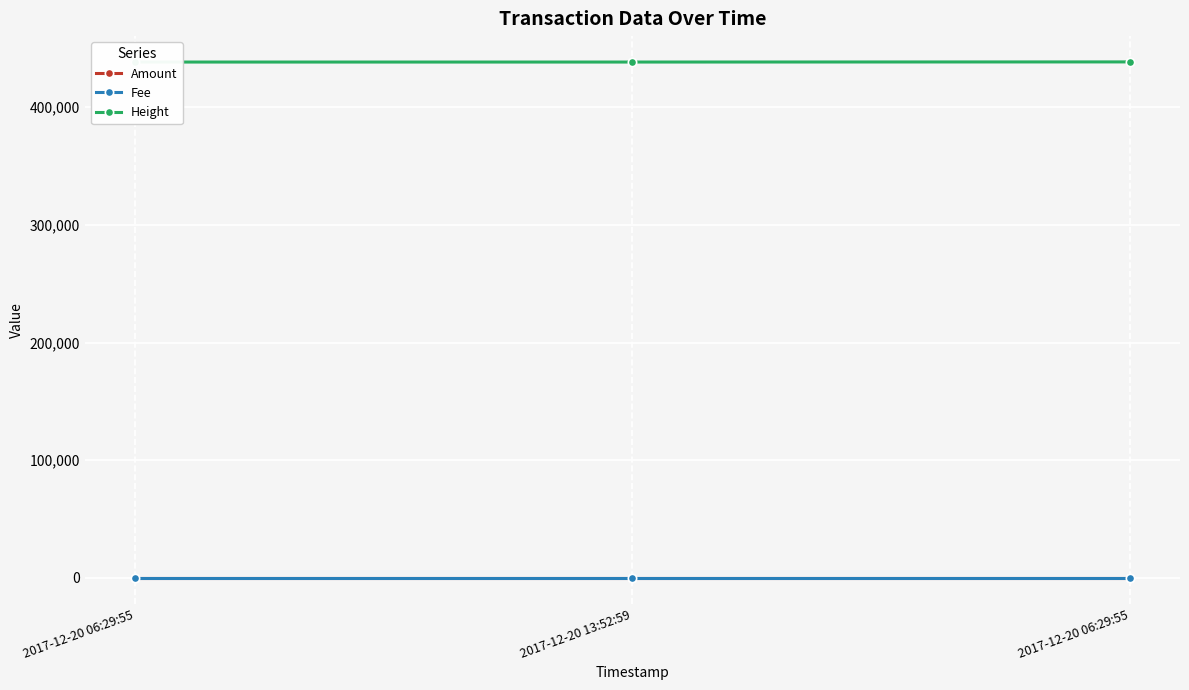

Is this an area chart (filled region under the line)?

No